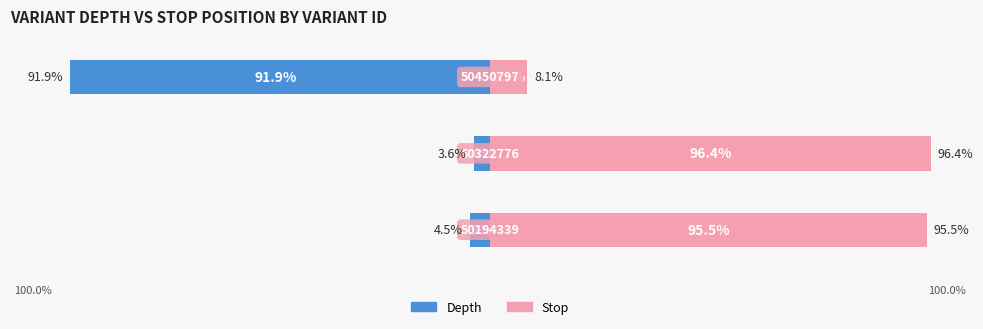

Is the value of Stop at 2 greater than the value of Depth at 2?

Yes